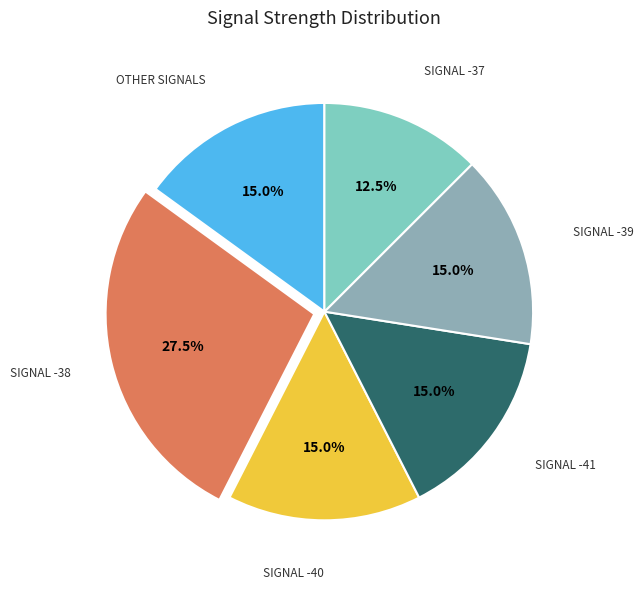

How many slices are in this pie chart?

6